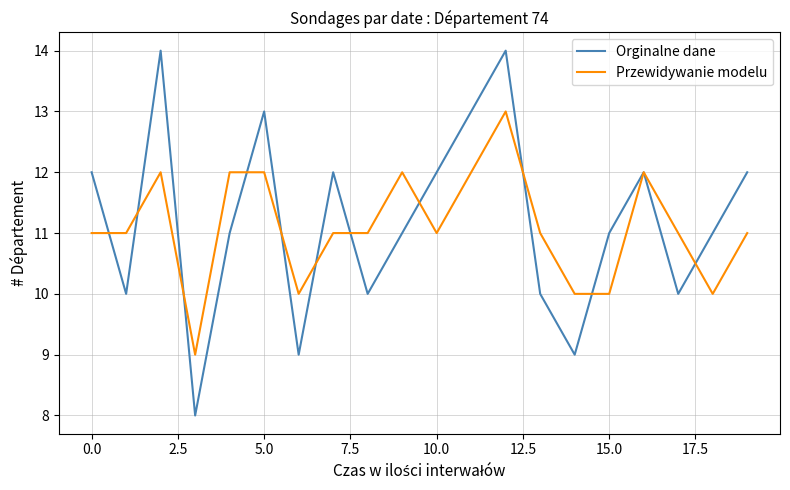

Rank the series by their maximum value, from highest to lowest.

Orginalne dane, Przewidywanie modelu